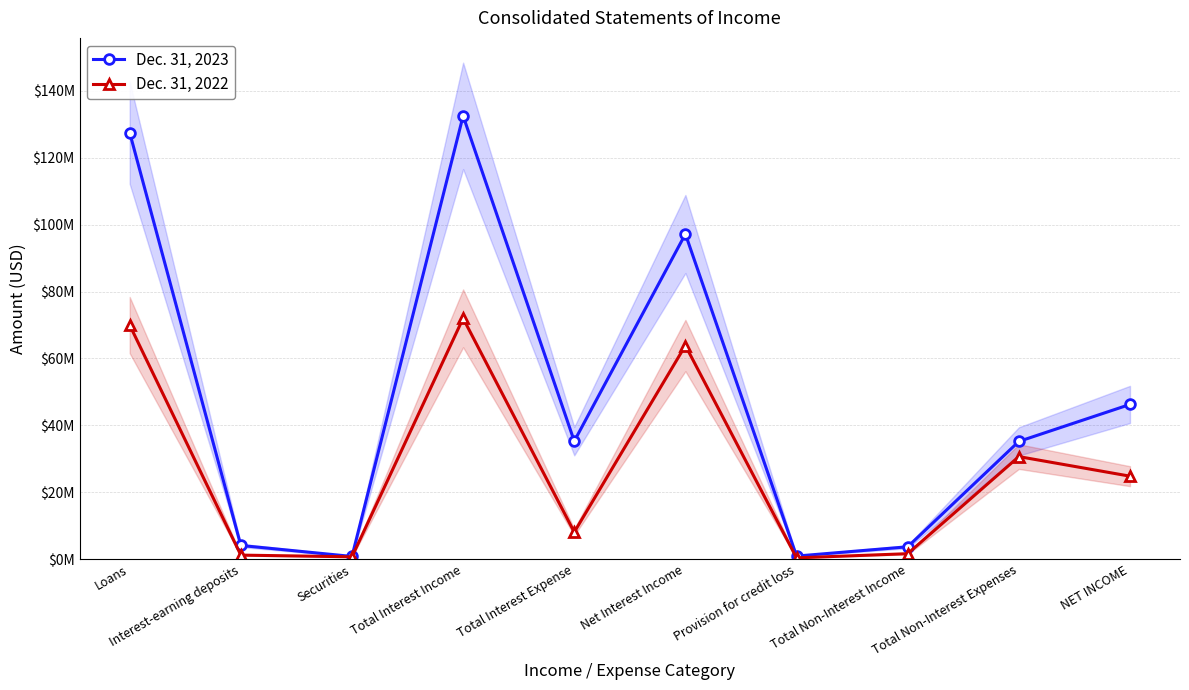

What is the highest value of the Dec. 31, 2023 series?

132488000